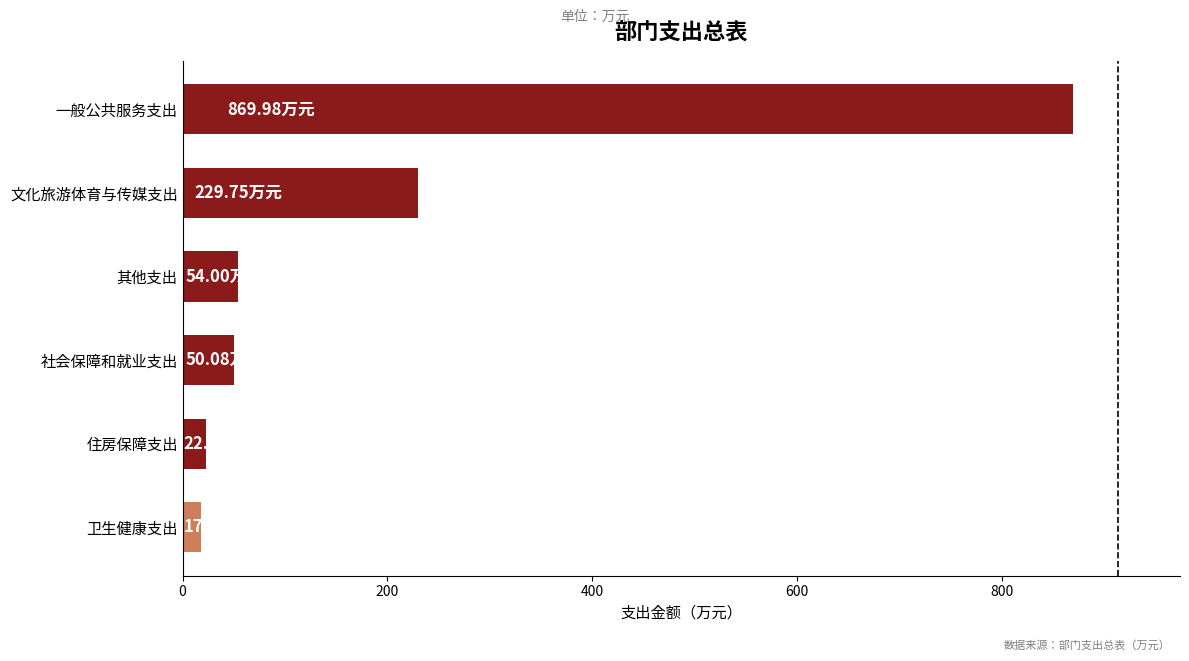

Between 卫生健康支出 and 其他支出, which is larger?

其他支出